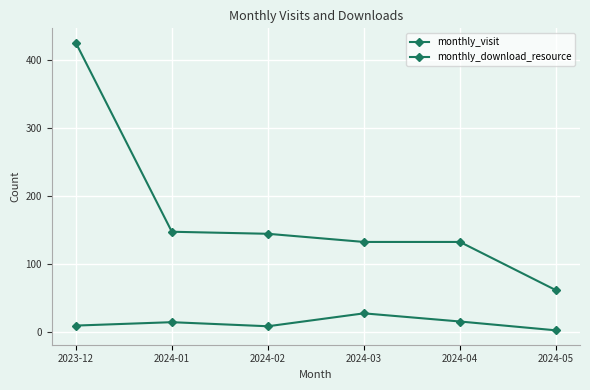

Rank the series at 2024-04 from highest to lowest value.

monthly_visit, monthly_download_resource